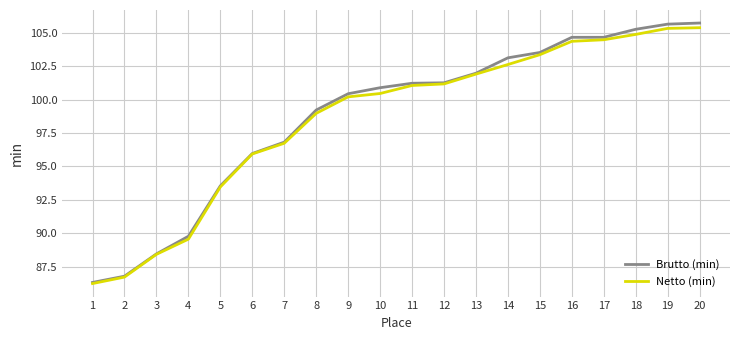

The value of Brutto (min) at 12 is 134.4. True or false?

False